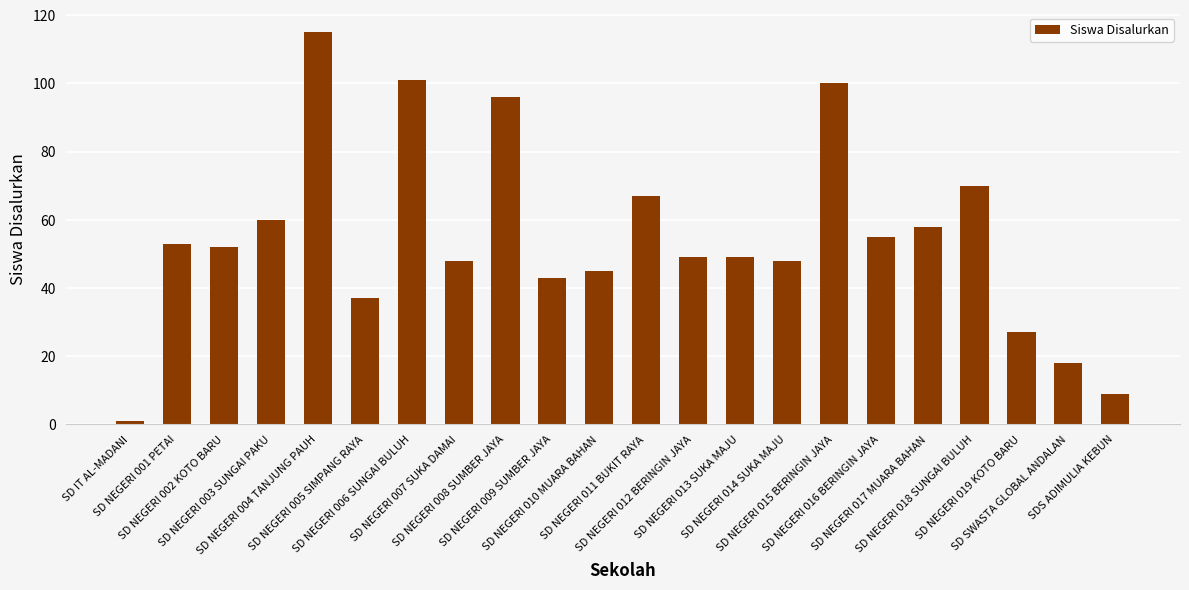

What is the average value?

55